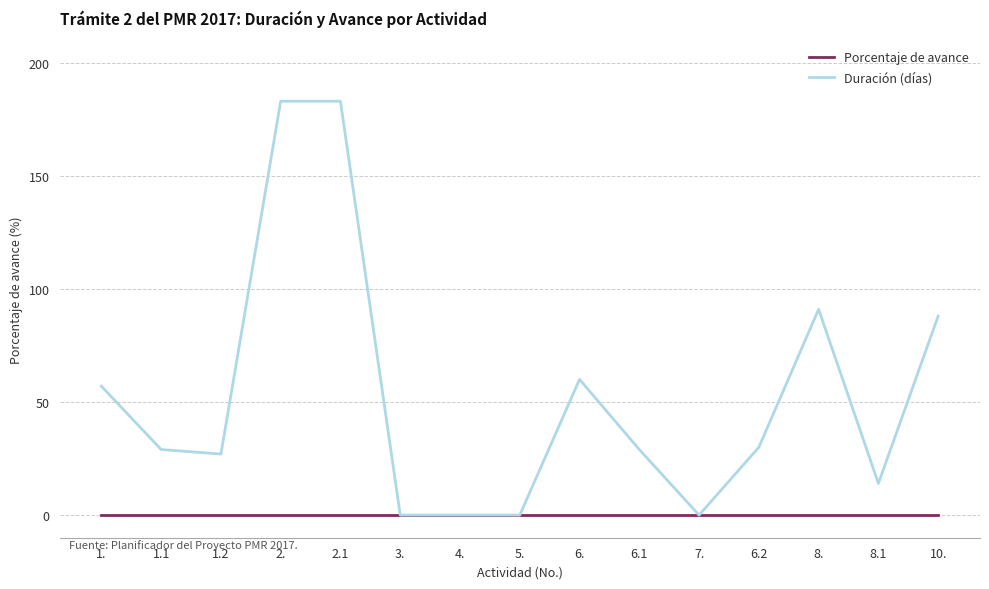

Does the chart have visible grid lines?

Yes